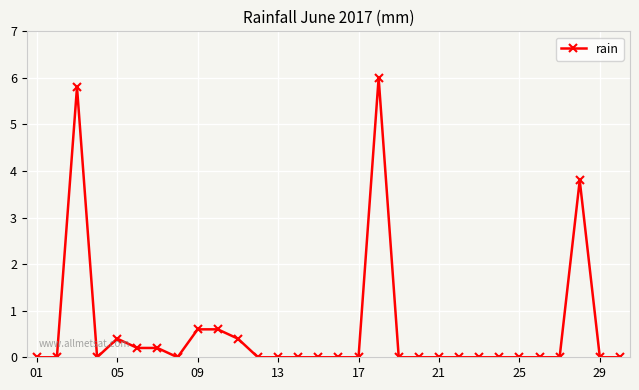

True or false: the data has more than 0 interior local peaks.

True